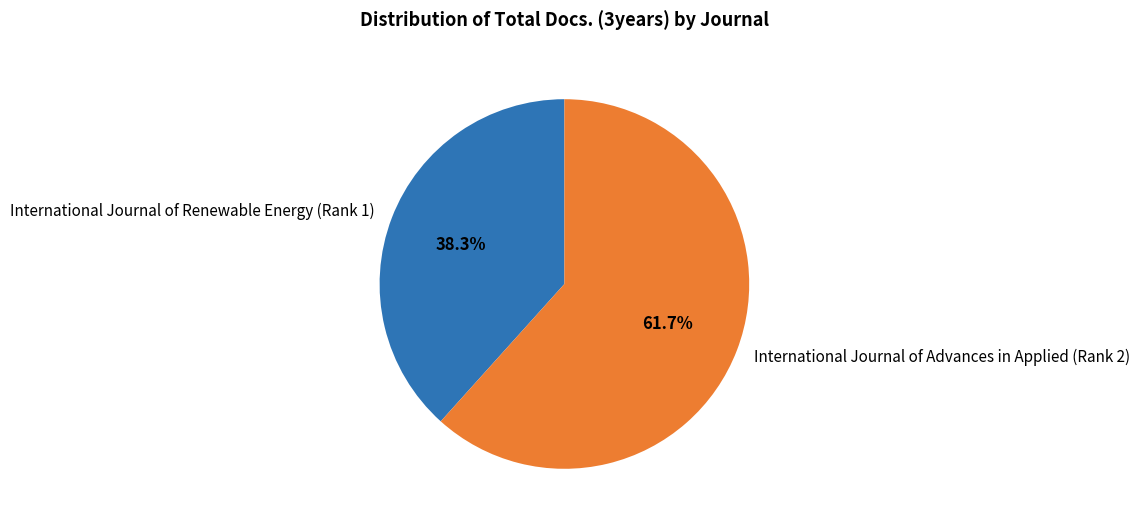

Which slice is the largest?

International Journal of Advances in Applied (Rank 2)